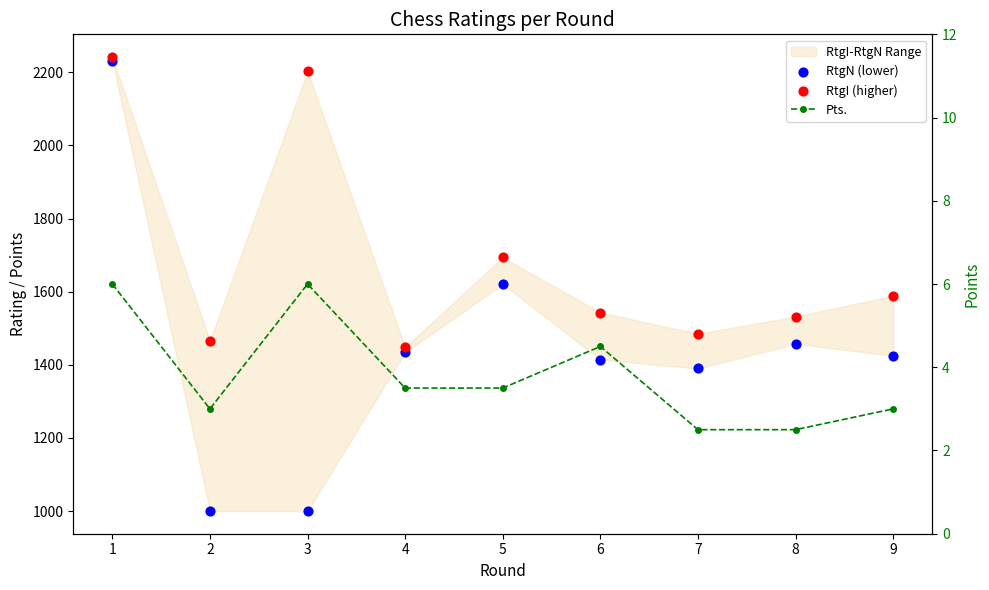

Which series has the widest spread of Y values?

RtgN (lower)